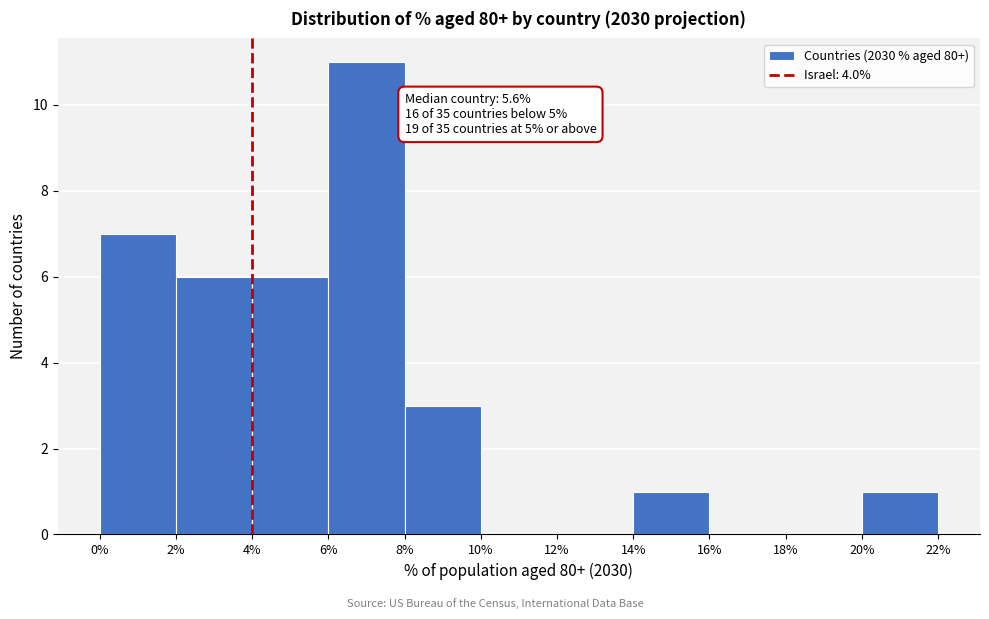

Which range on the x-axis has the tallest bar?

6% to 8%